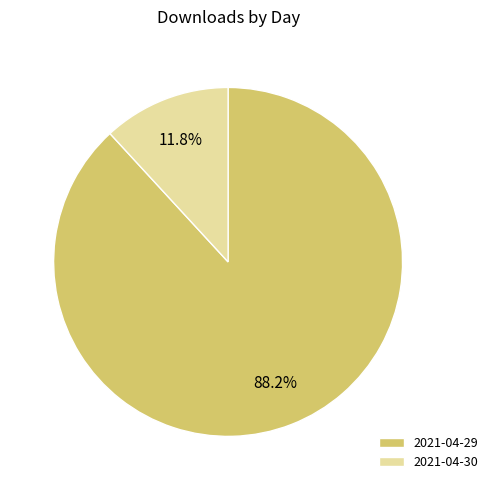

What percentage is NOT represented by 2021-04-29?

11.8%